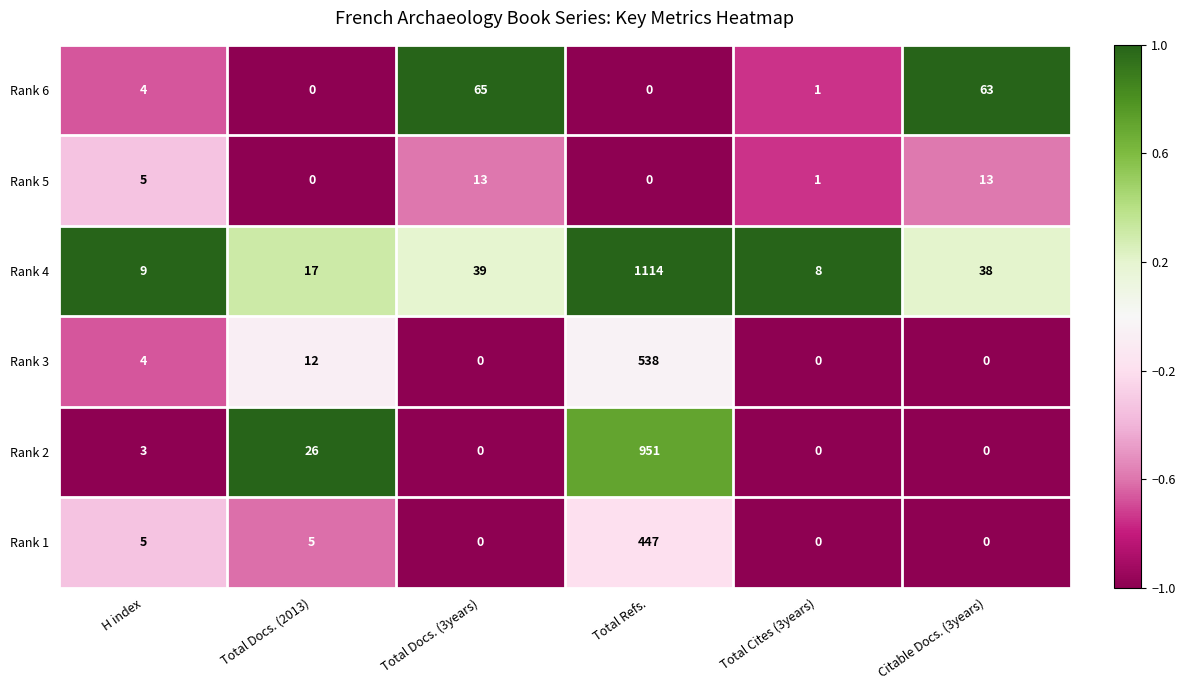

Rank the series by their maximum value, from highest to lowest.

Rank 4, Rank 2, Rank 3, Rank 1, Rank 6, Rank 5